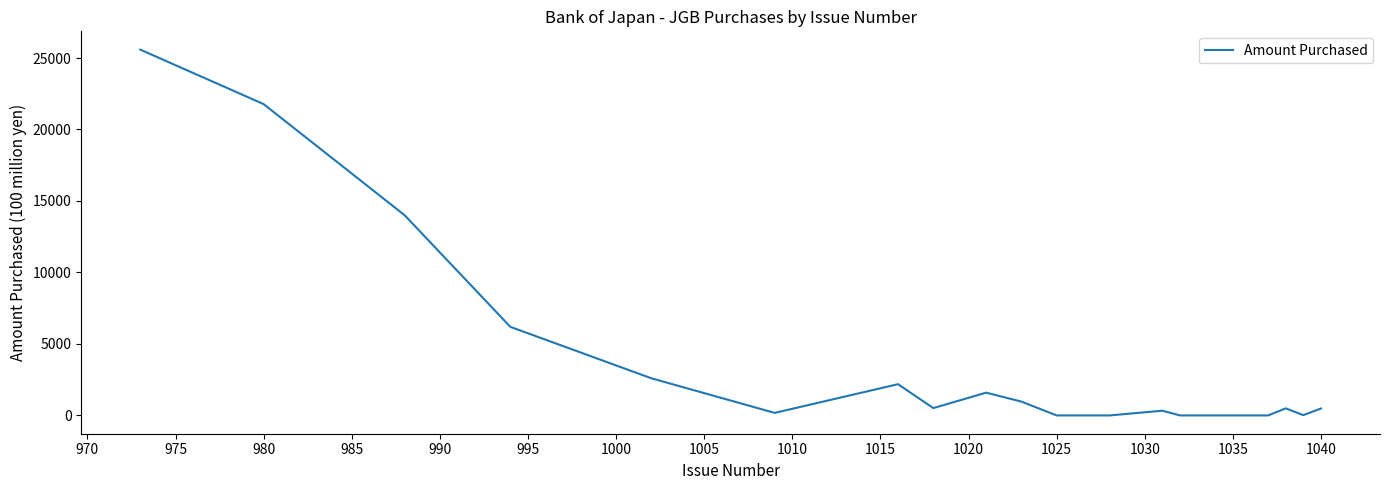

What is the greatest value displayed?

25587